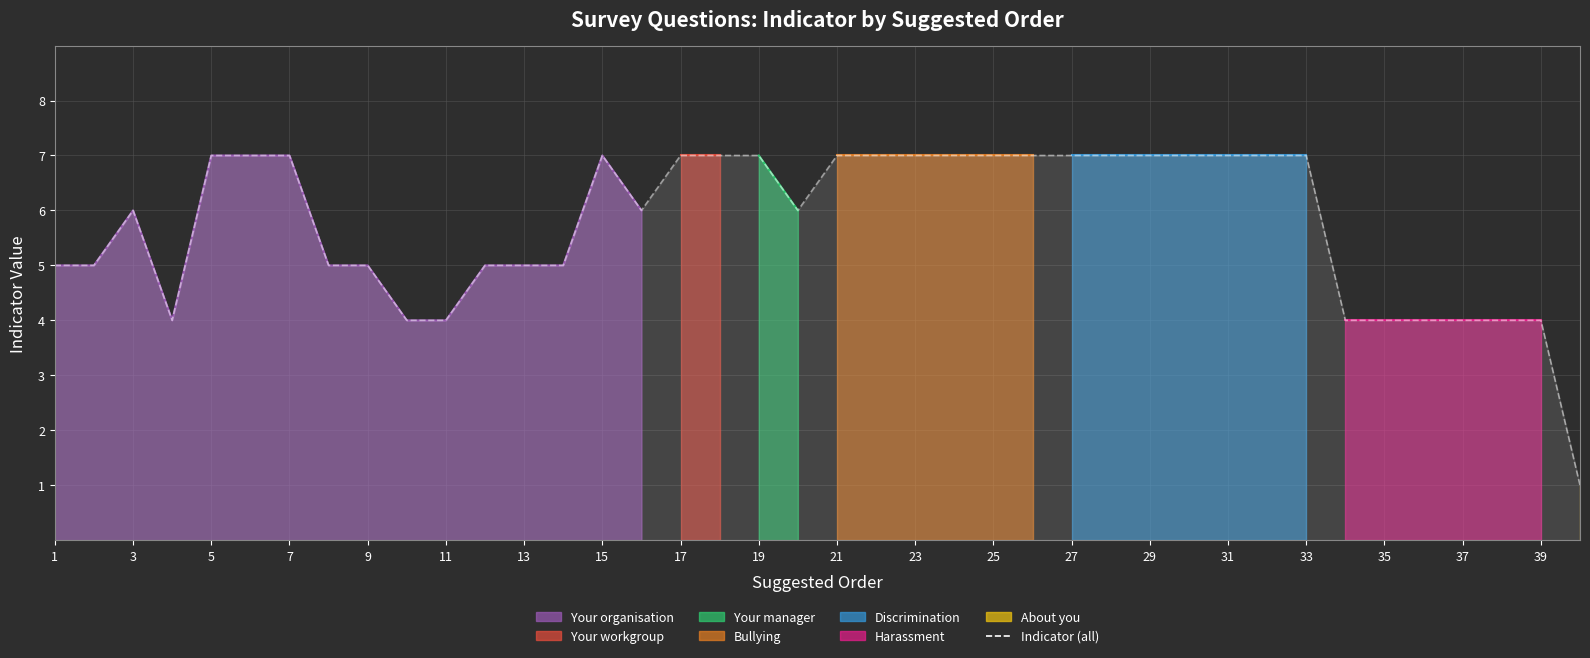

Reading left to right, list all the values displayed in this chart.

5	5	6	4	7	7	7	5	5	4	4	5	5	5	7	6	7	7	7	6	7	7	7	7	7	7	7	7	7	7	7	7	7	4	4	4	4	4	4	1